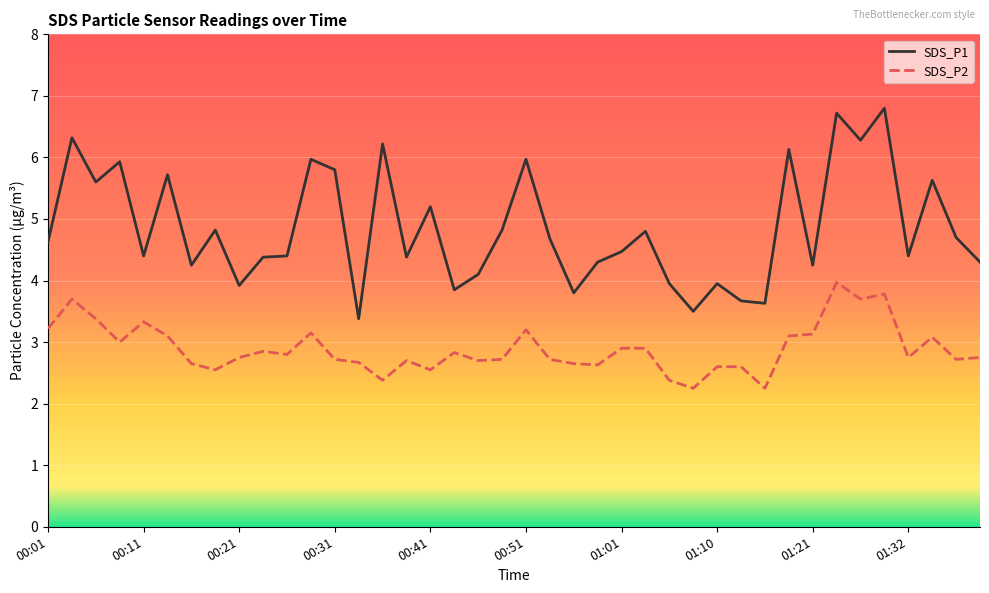

Rank the series by their maximum value, from lowest to highest.

SDS_P2, SDS_P1